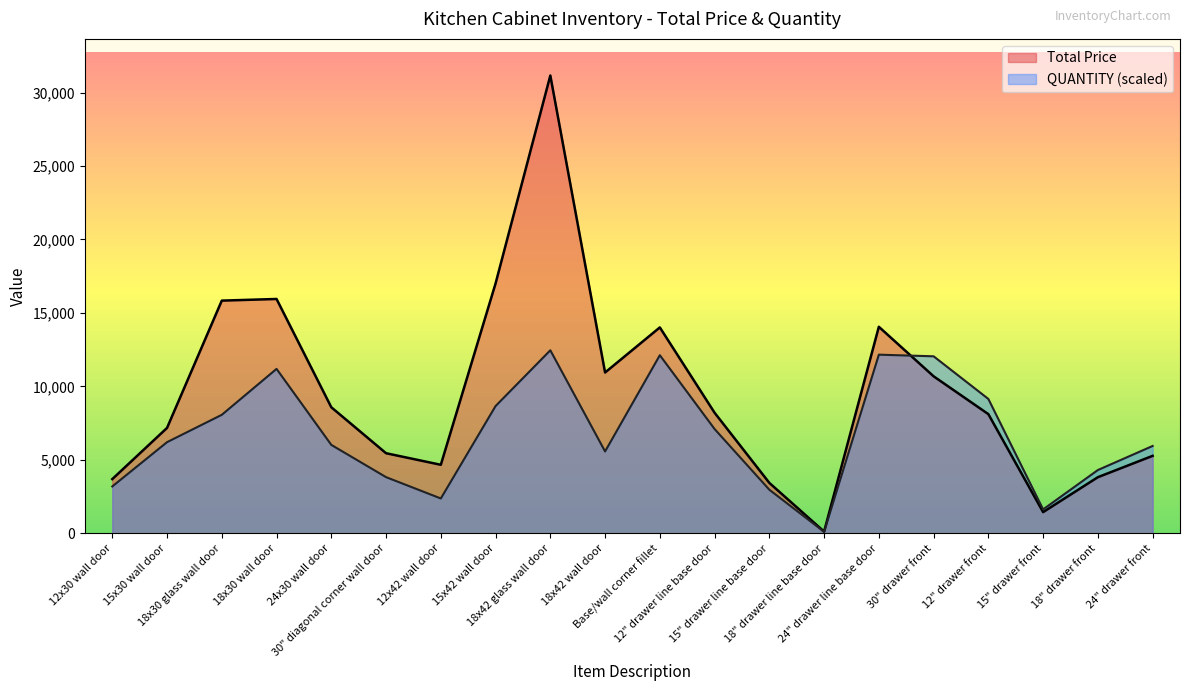

Is it true that Total Price equals 5336.1 at 12" drawer front?

False